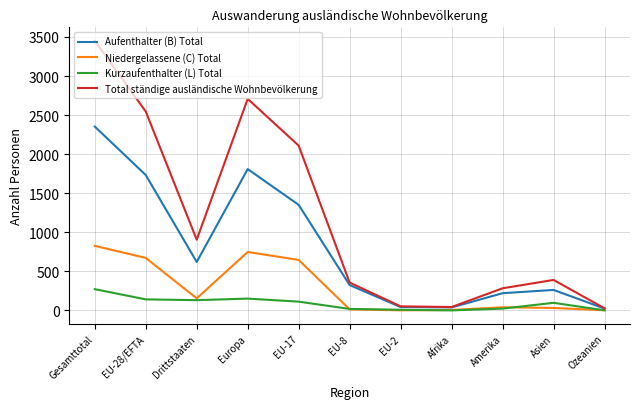

At which category is the sum across all series the highest?

Gesamttotal